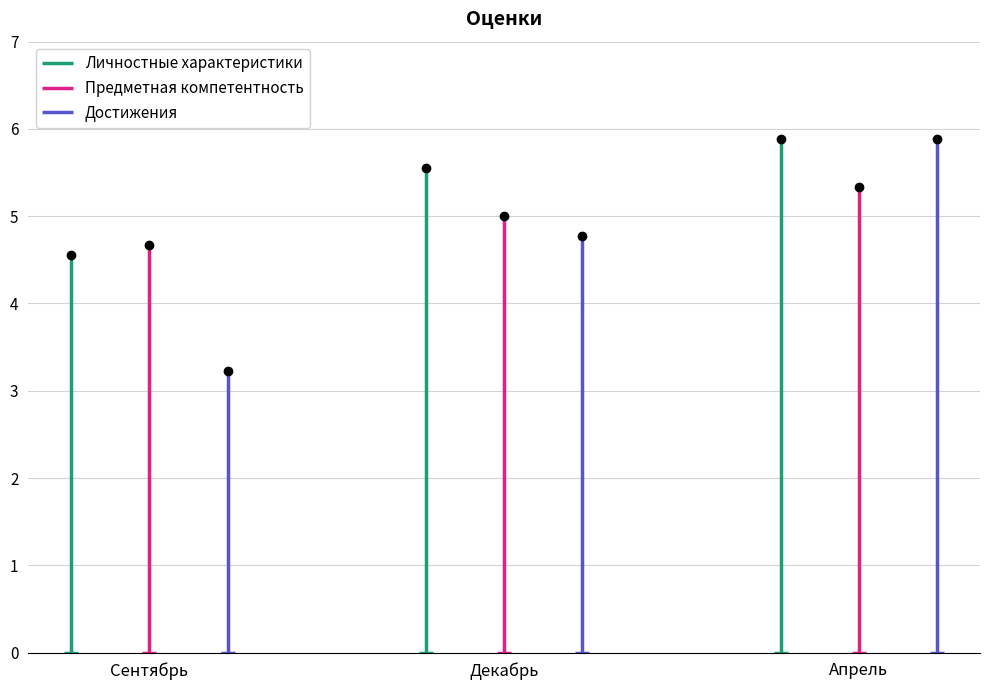

How many data points in Предметная компетентность are above 5?

1